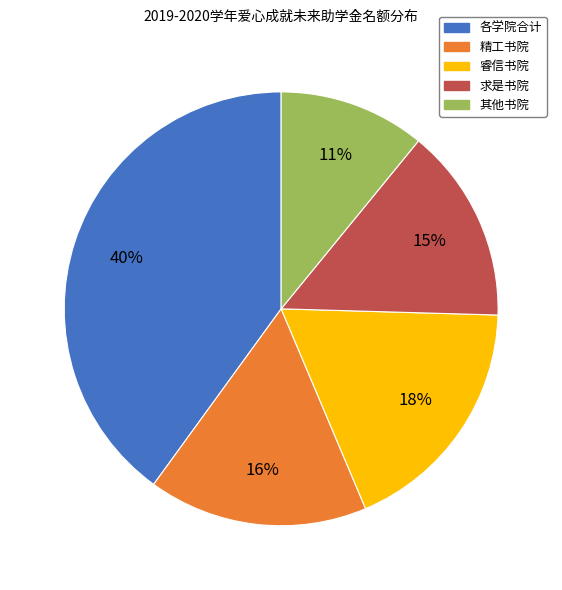

Combined, do 各学院合计 and 睿信书院 account for over 50%?

Yes